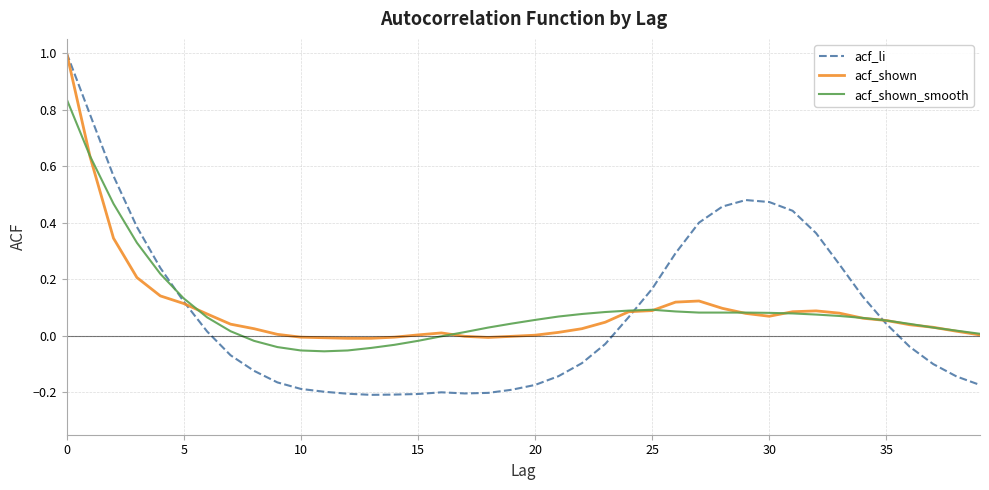

What is the maximum value shown in the chart?

1.0